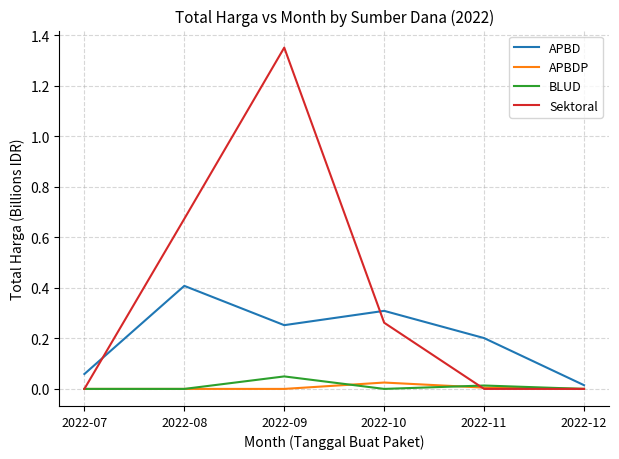

Is this an area chart (filled region under the line)?

No